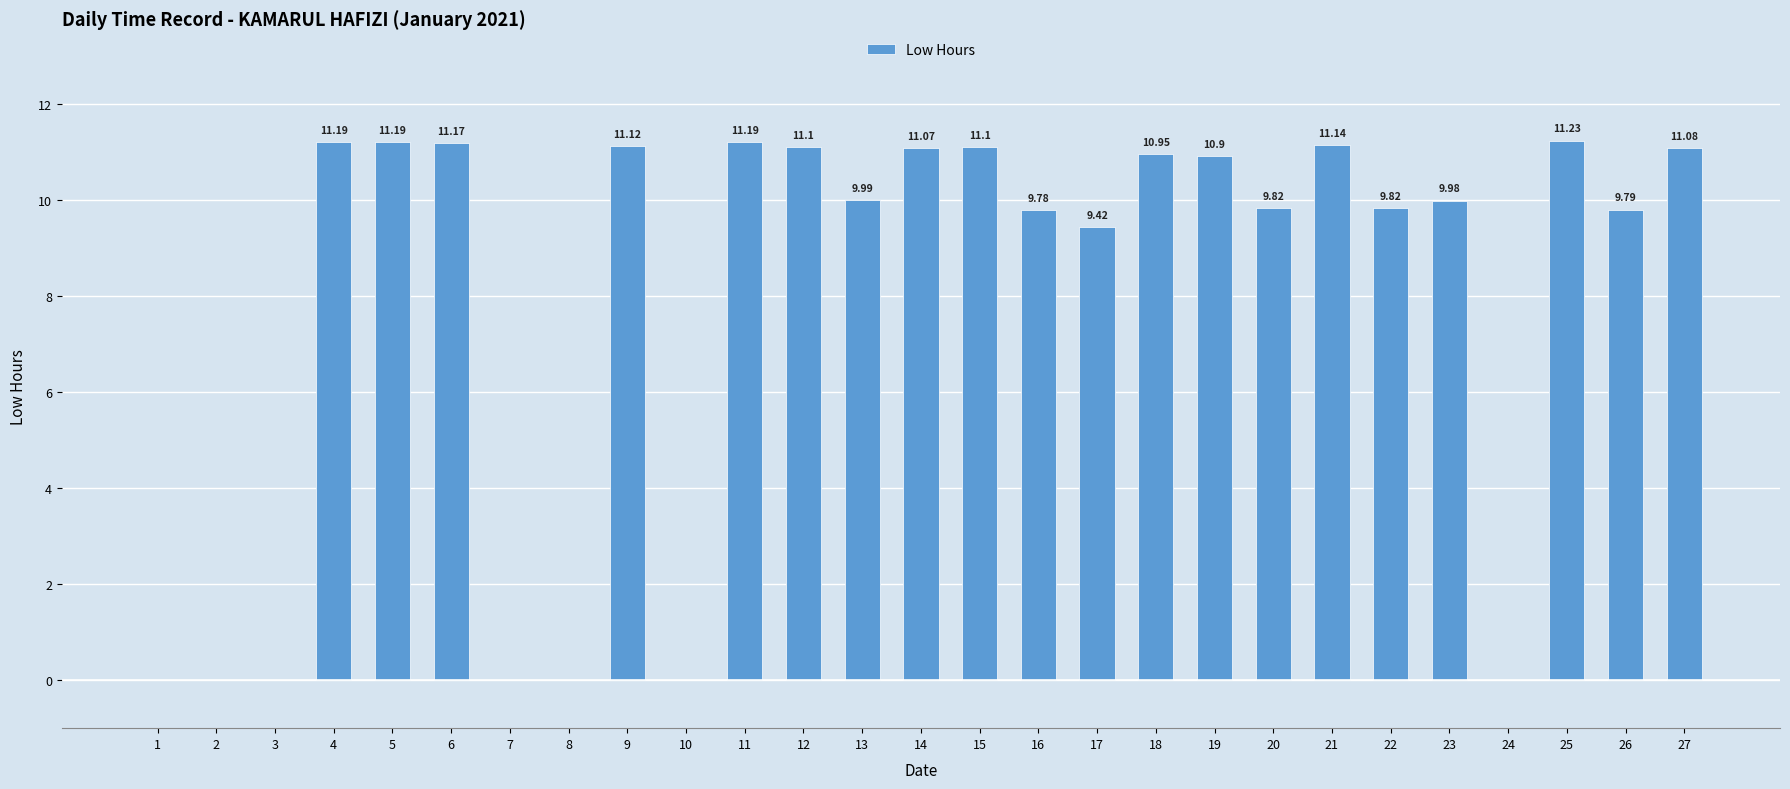

Count the number of data series in this chart.

1